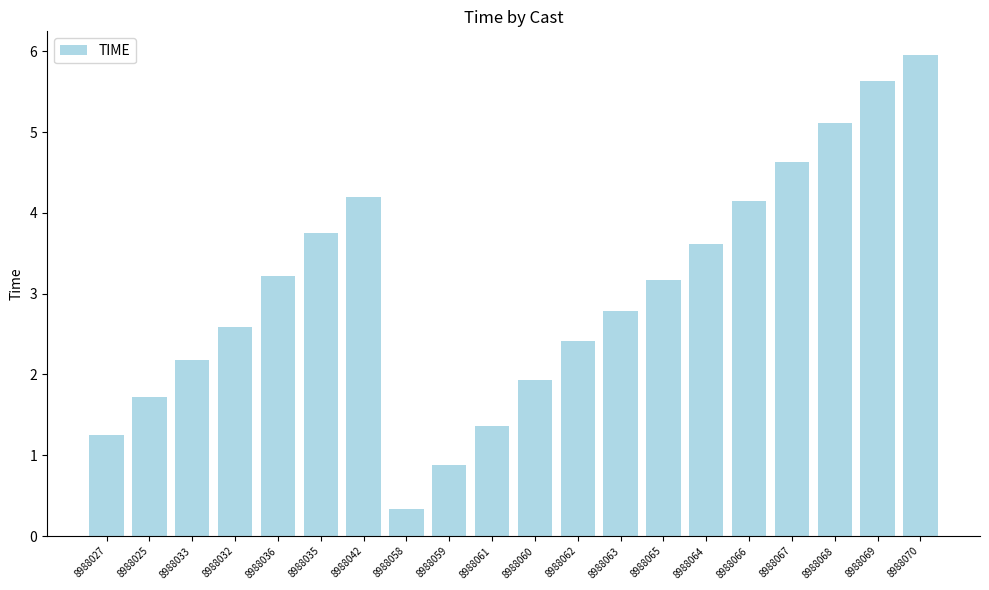

What is the minimum value shown in the chart?

0.3